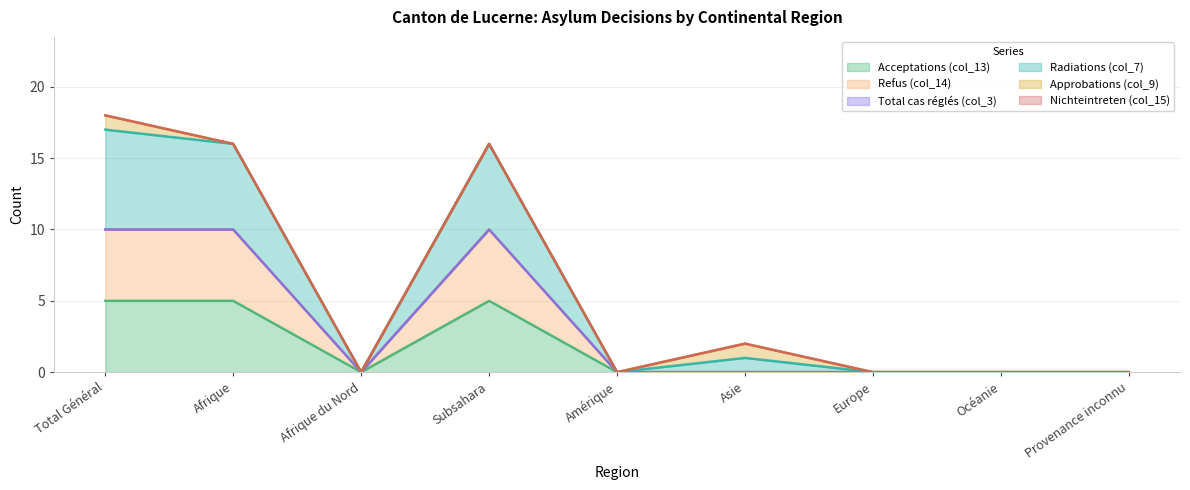

Where is the first local minimum for Acceptations (col_13)?

Afrique du Nord